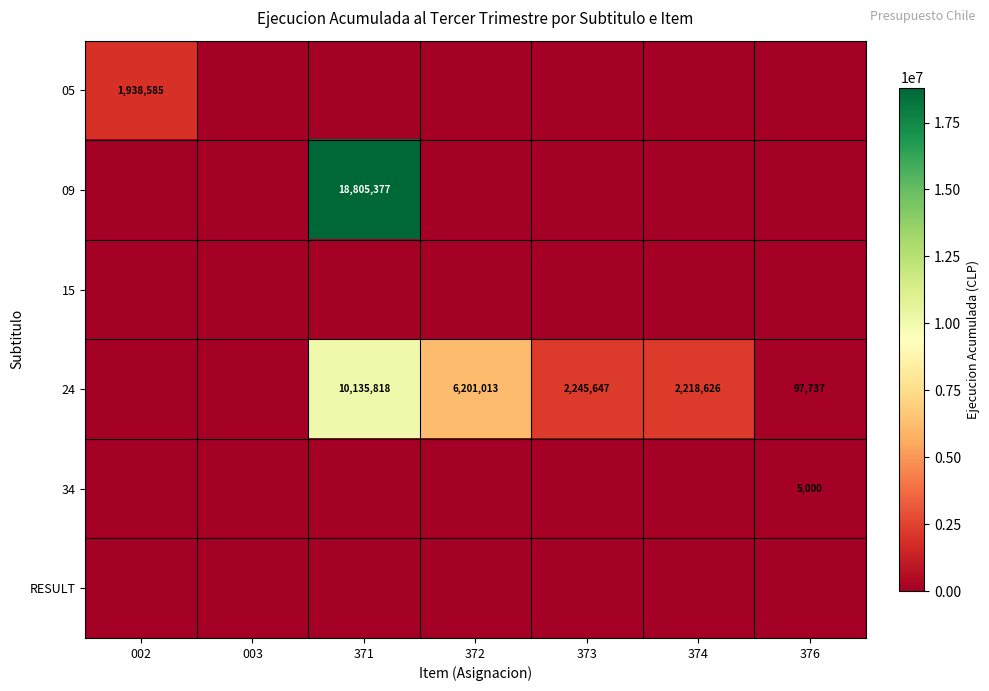

Count the number of categories in the chart.

7